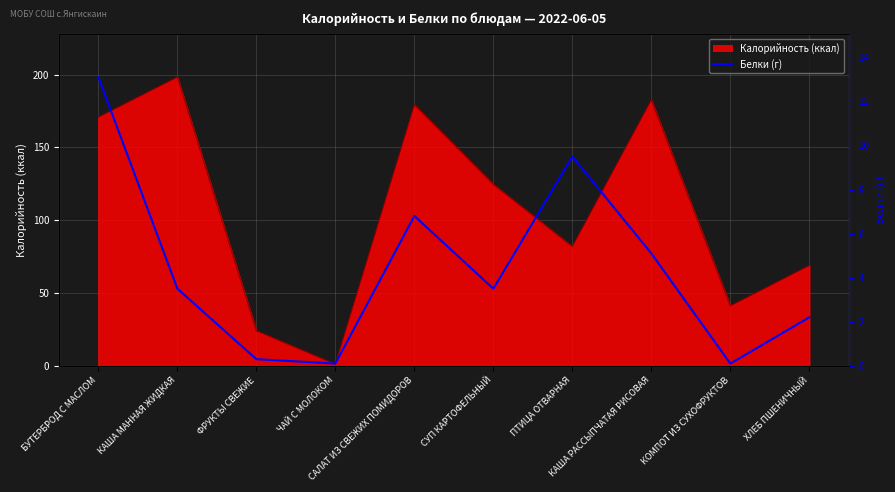

Which category has the highest value across all series?

БУТЕРБРОД С МАСЛОМ